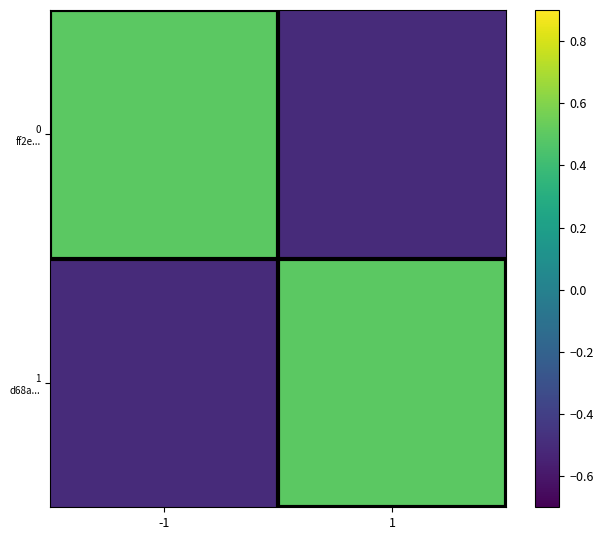

Between 1 and -1, which is larger?

-1